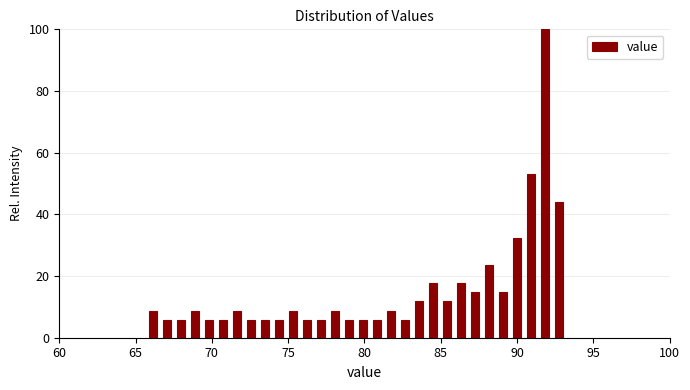

Around what value on the x-axis is the tallest bar? Give the approximate position of its centre, as read against the axis.

92.0